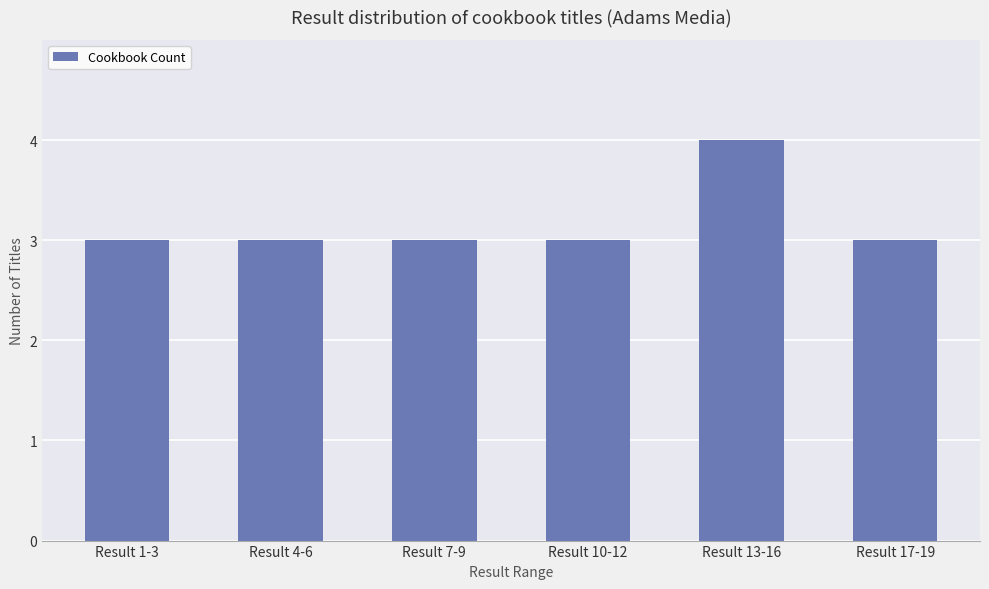

What position from the right is Result 13-16?

2